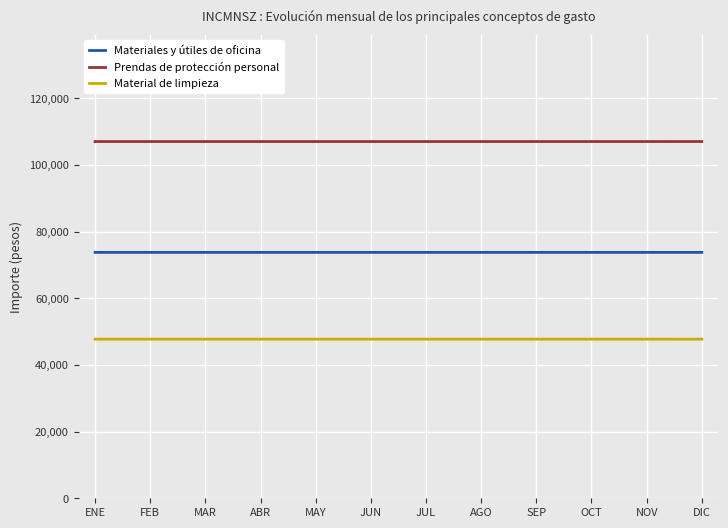

List the series in order of their overall mean, lowest first.

Material de limpieza, Materiales y útiles de oficina, Prendas de protección personal